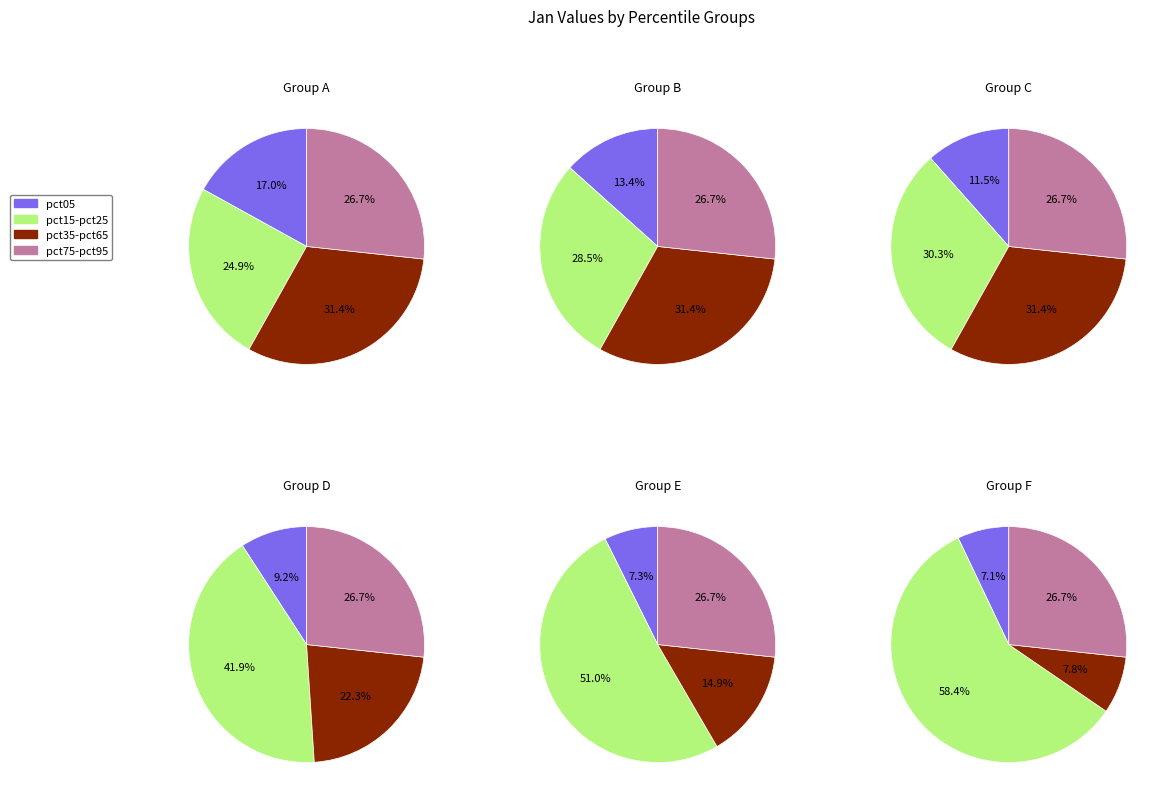

Is pct85 the majority of the pie?

No